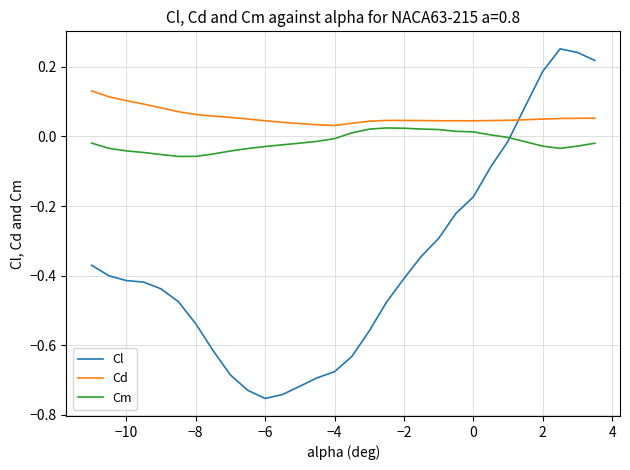

True or false: Cm and Cd intersect in this chart.

False